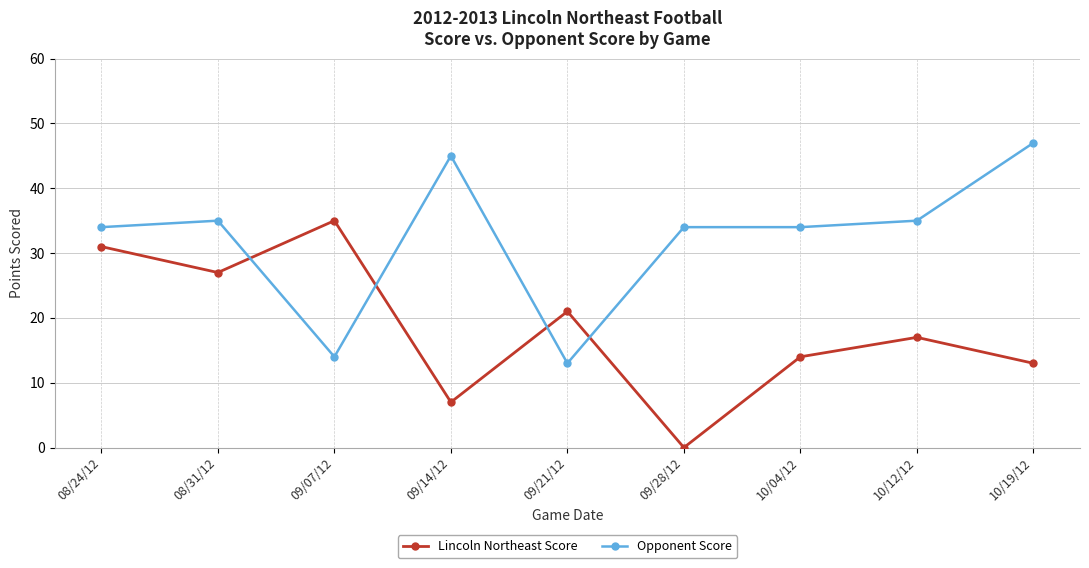

The value of Opponent Score at 08/24/12 is 34. True or false?

True